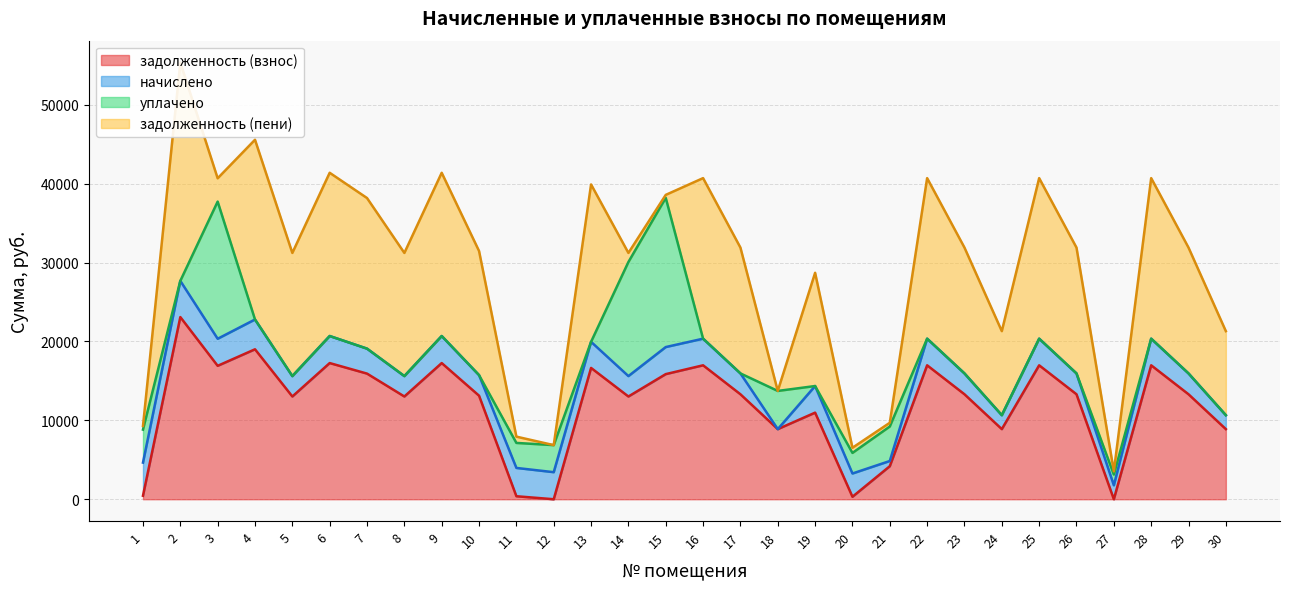

Where is уплачено nearest to the value 9452?

18